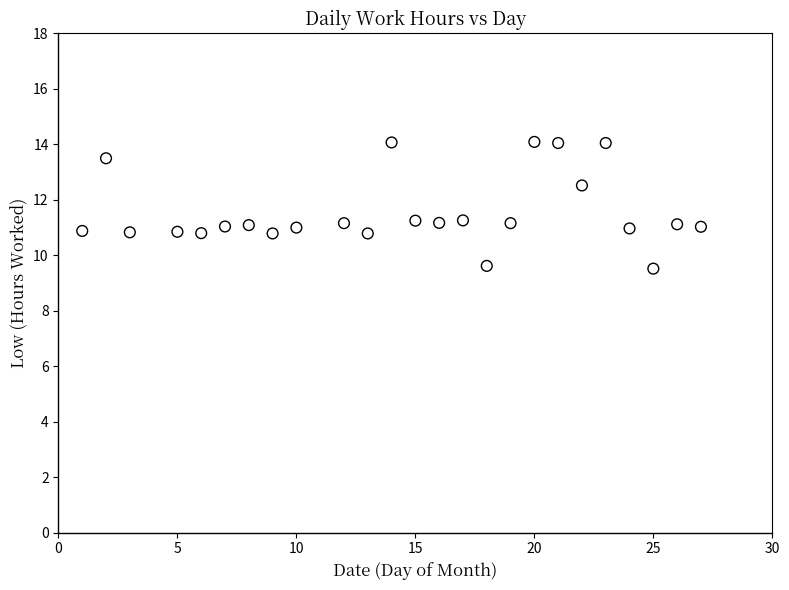

What is the range of Y values (max minus min)?

4.6